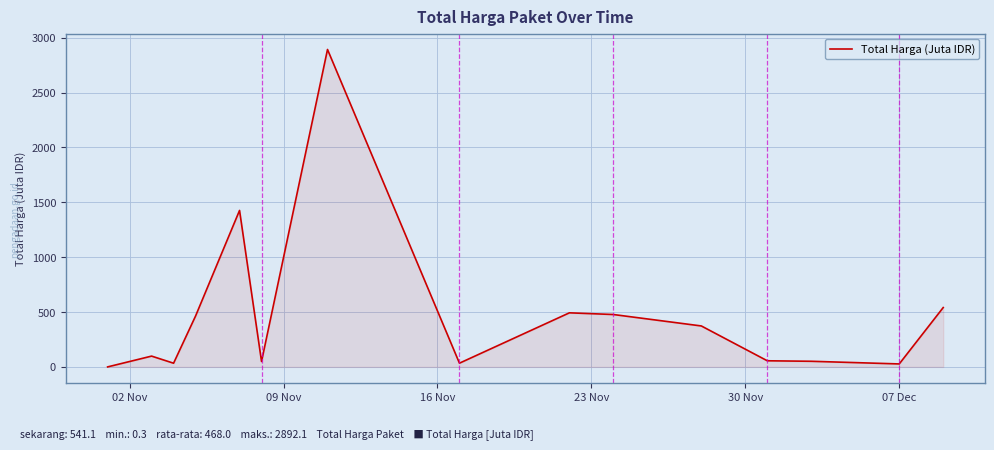

What is the maximum value shown in the chart?

2892.1